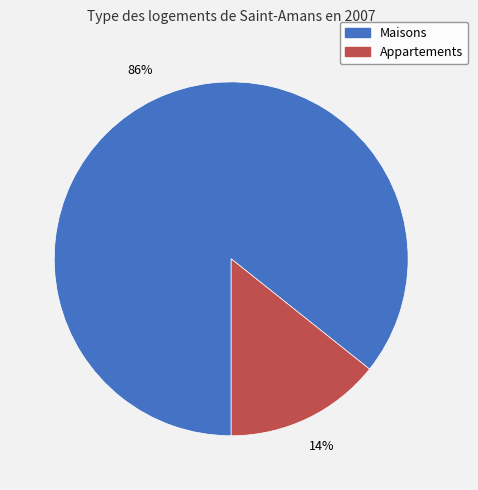

To the nearest percent, what is the average slice percentage?

50%